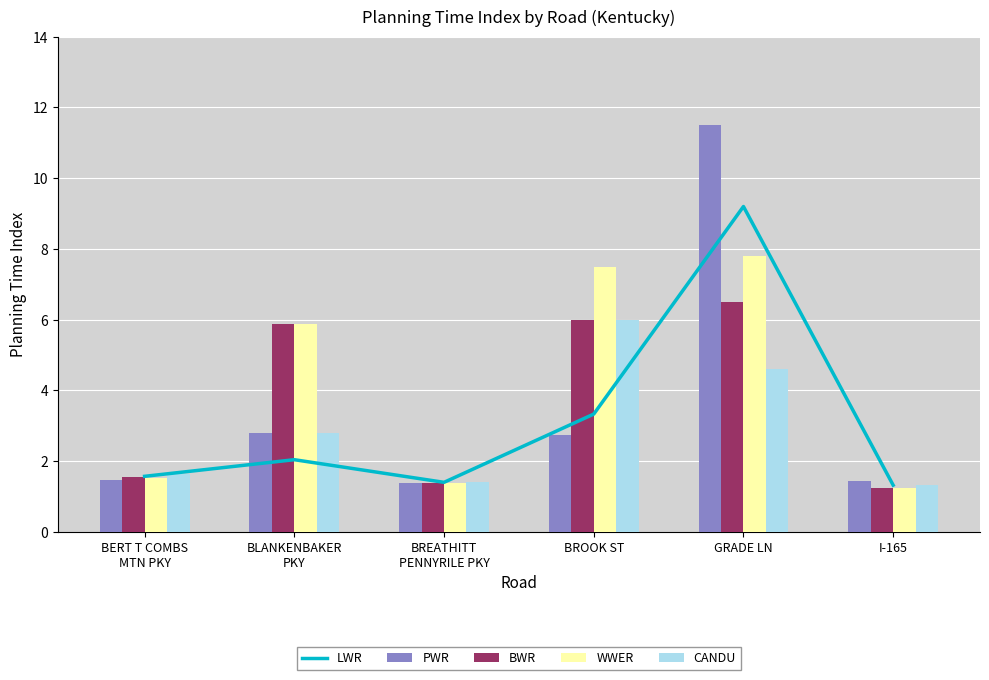

Between BLANKENBAKER
PKY and GRADE LN, which series saw the biggest shift?

PWR